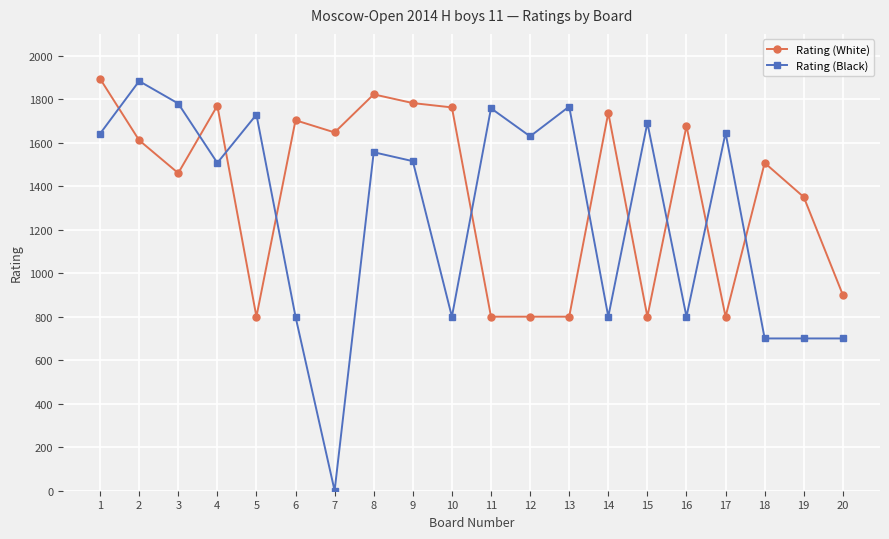

What is the difference between the second highest and minimum values in the Rating (White) series?

1022